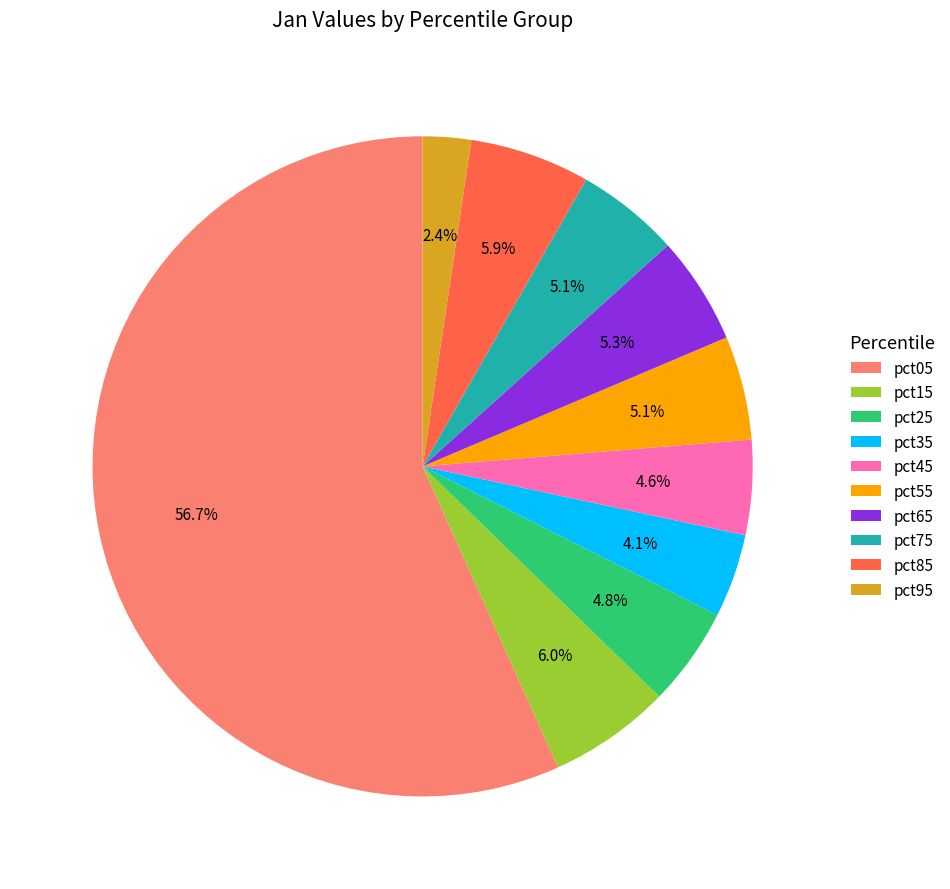

Which has a higher value, pct35 or pct45?

pct45